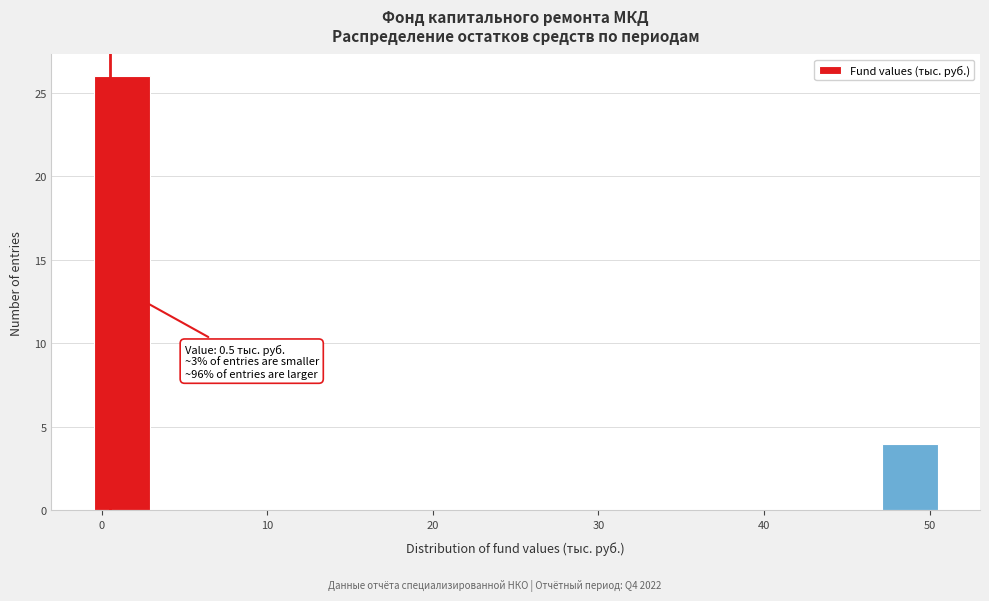

Read against the x-axis, roughly where is the centre of the tallest bar?

1